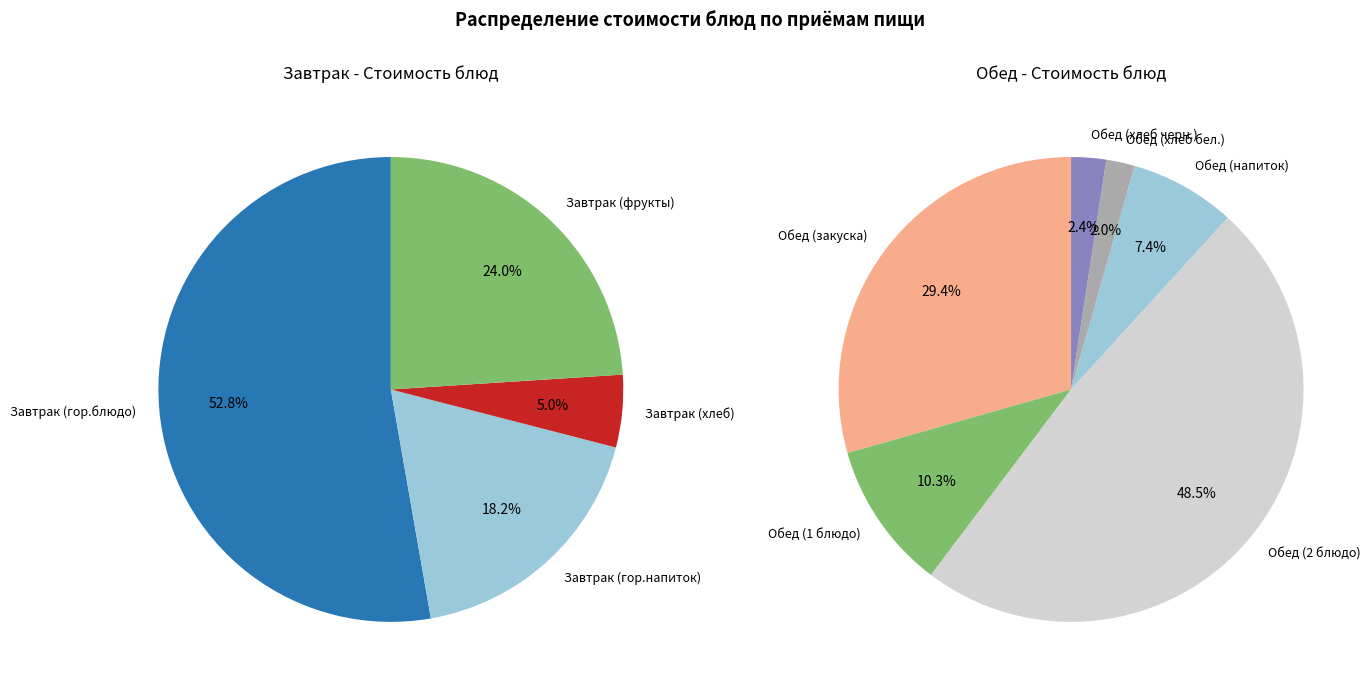

Combined, do Обед (хлеб бел.) and Обед (1 блюдо) account for over 50%?

No